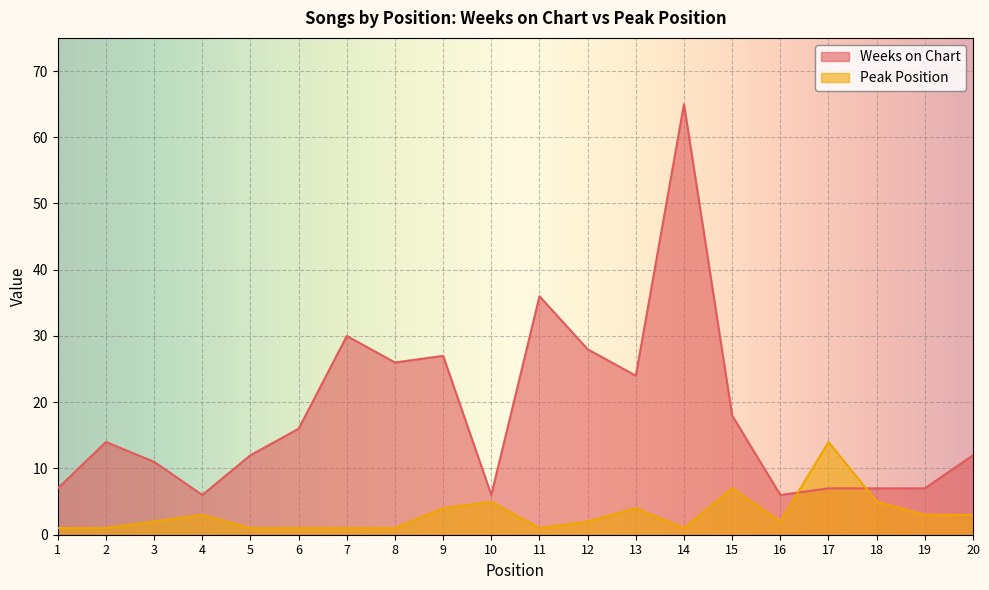

How many data points in Peak Position are above 2?

9